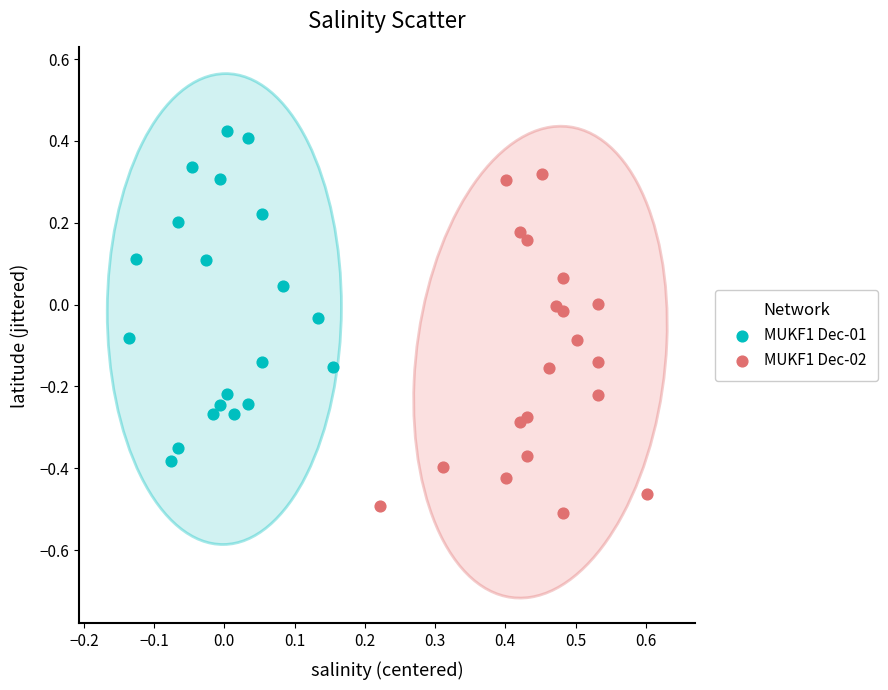

Which series reaches the minimum Y coordinate?

MUKF1 Dec-02